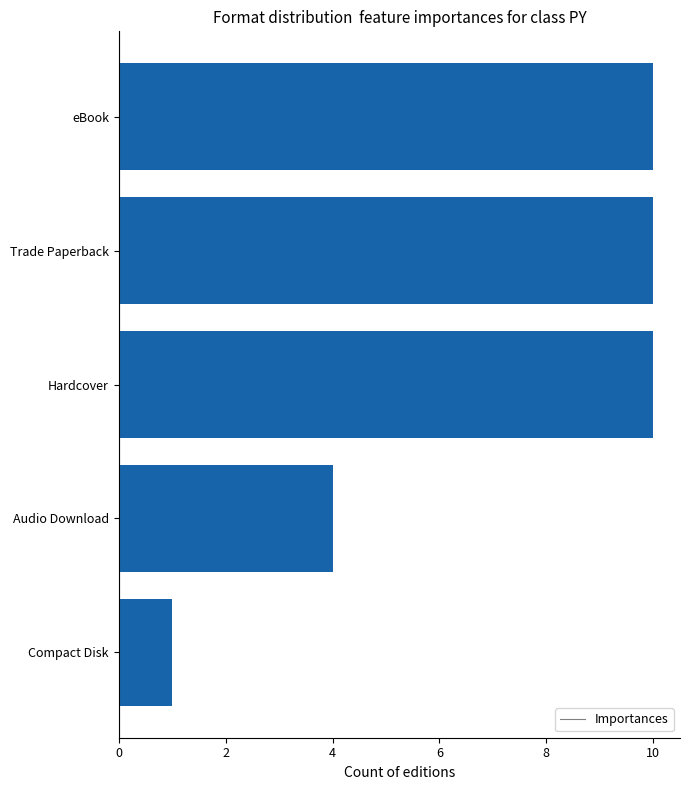

Reading bottom to top, extract all data points from this chart.

1	4	10	10	10